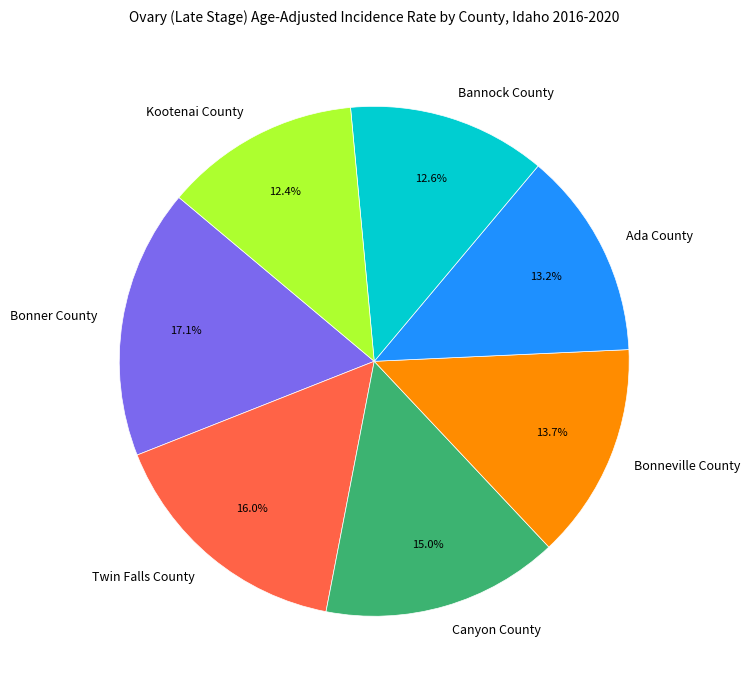

Count the number of slices in the pie.

7